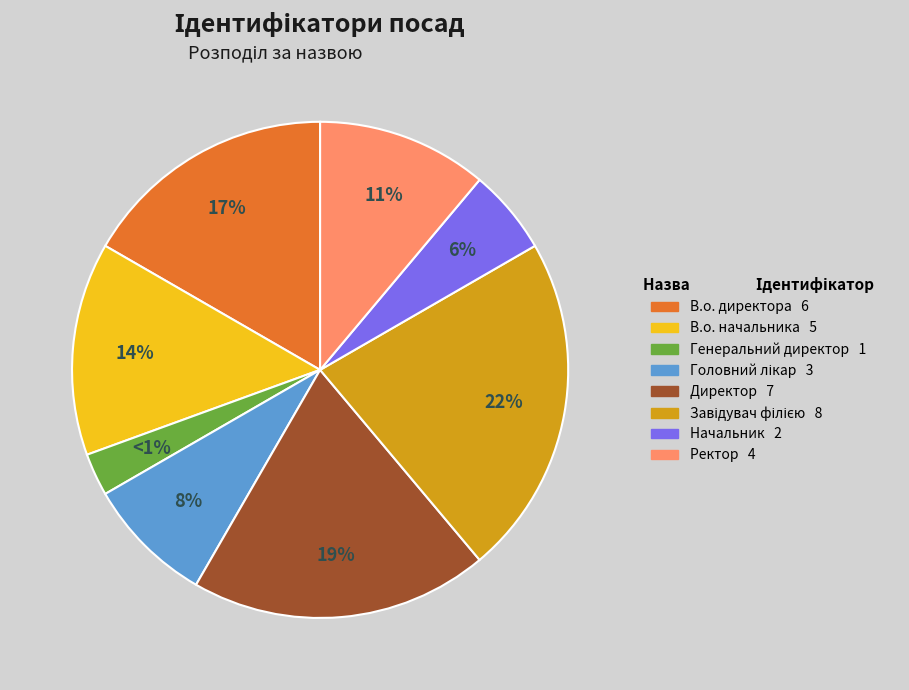

To the nearest percent, what is the difference between the largest and smallest slice percentages?

19%